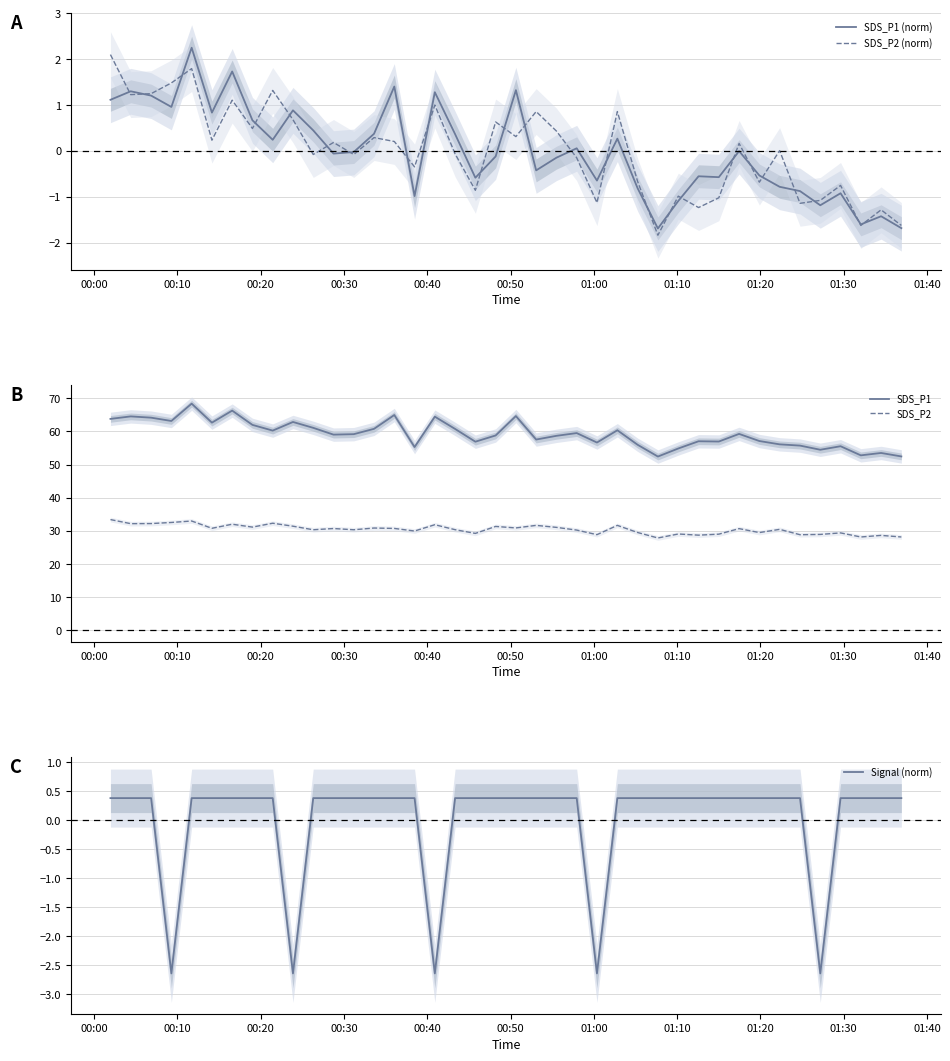

Reading left to right, list all the values displayed in this chart.

SDS_P1 (norm): 1.1	1.3	1.2	1.0	2.3	0.8	1.7	0.7	0.2	0.9	0.4	-0.1	-0.0	0.4	1.4	-1.0	1.3	0.4	-0.6	-0.1	1.3	-0.4	-0.1	0.1	-0.6	0.3	-0.8	-1.7	-1.1	-0.6	-0.6	-0.0	-0.5	-0.8	-0.9	-1.2	-0.9	-1.6	-1.4	-1.7
SDS_P2 (norm): 2.1	1.2	1.3	1.5	1.8	0.2	1.1	0.5	1.3	0.7	-0.1	0.2	-0.1	0.3	0.2	-0.3	1.0	-0.1	-0.9	0.6	0.3	0.9	0.4	-0.1	-1.1	0.9	-0.7	-1.8	-1.0	-1.2	-1.0	0.2	-0.7	0.0	-1.1	-1.1	-0.8	-1.6	-1.3	-1.6
SDS_P1: 63.8	64.5	64.2	63.1	68.4	62.6	66.3	62.0	60.2	62.9	61.1	59.0	59.2	60.8	65.0	55.3	64.5	60.8	56.9	58.8	64.6	57.5	58.7	59.5	56.6	60.4	56.0	52.4	54.9	57.0	57.0	59.2	57.1	56.1	55.7	54.5	55.5	52.8	53.5	52.5
SDS_P2: 33.4	32.2	32.2	32.5	33.0	30.8	32.0	31.1	32.3	31.4	30.3	30.7	30.3	30.9	30.7	29.9	31.9	30.4	29.2	31.3	30.9	31.6	31.1	30.2	28.9	31.6	29.5	27.9	29.1	28.7	29.0	30.7	29.5	30.4	28.8	28.9	29.4	28.1	28.6	28.1
Signal (norm): 0.4	0.4	0.4	-2.6	0.4	0.4	0.4	0.4	0.4	-2.6	0.4	0.4	0.4	0.4	0.4	0.4	-2.6	0.4	0.4	0.4	0.4	0.4	0.4	0.4	-2.6	0.4	0.4	0.4	0.4	0.4	0.4	0.4	0.4	0.4	0.4	-2.6	0.4	0.4	0.4	0.4